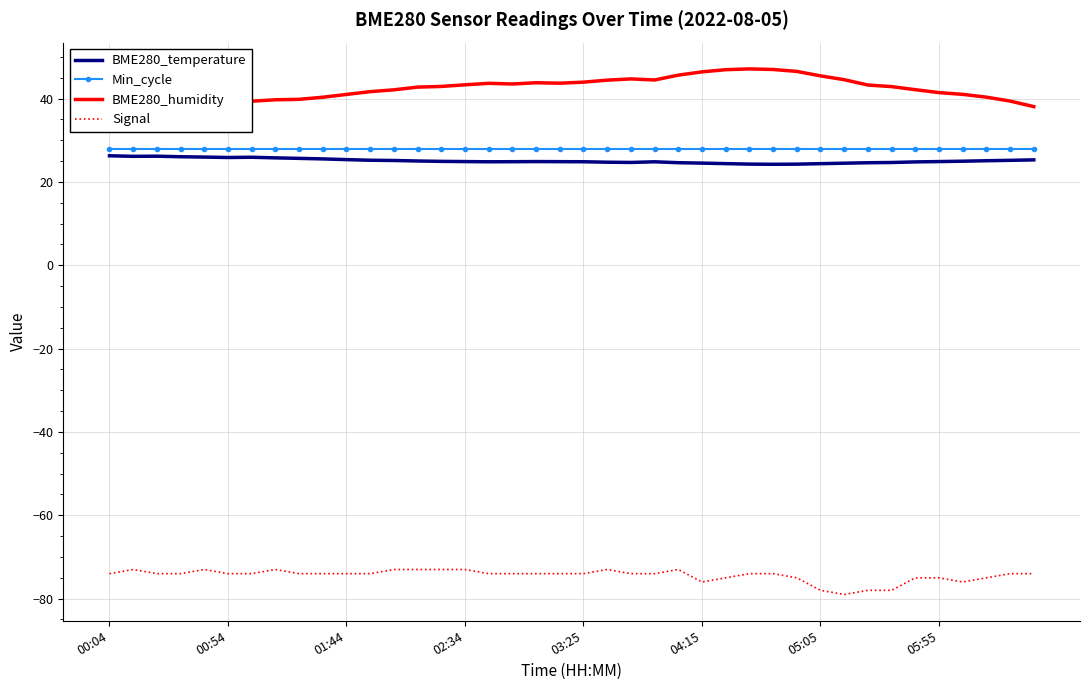

What is the lowest value of the Signal series?

-79.0